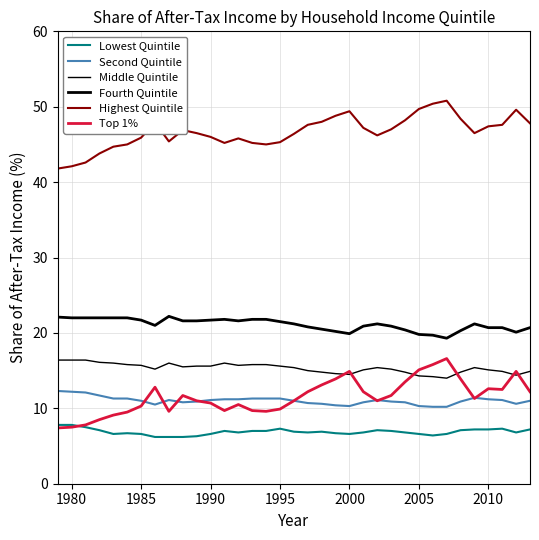

What is the minimum value shown in the chart?

6.2